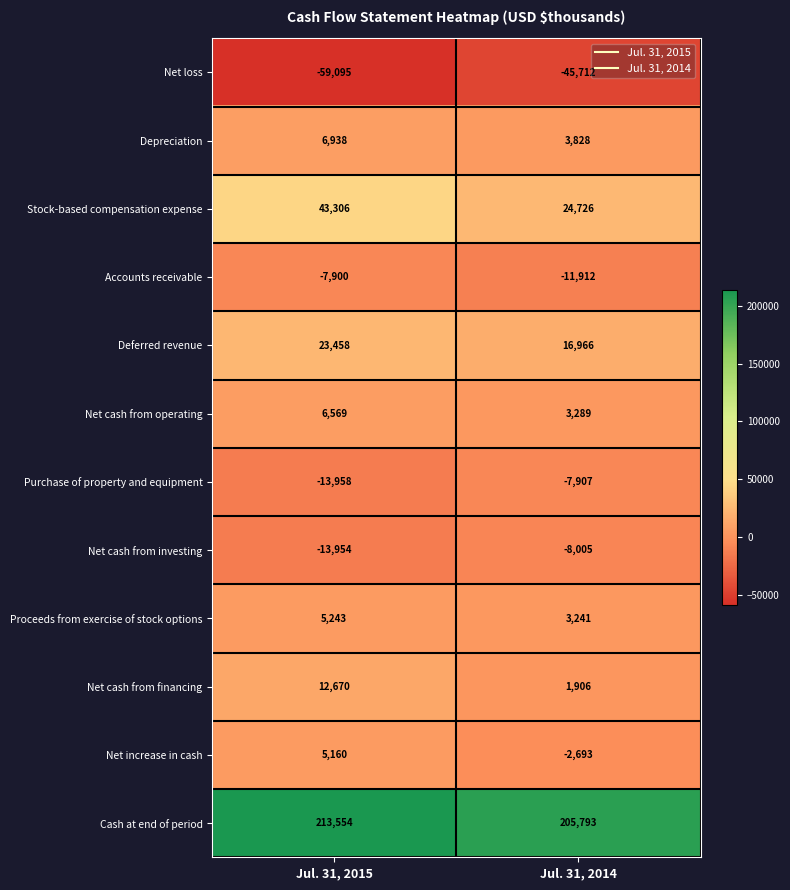

Is it true that Purchase of property and equipment equals -7907 at Jul. 31, 2014?

True